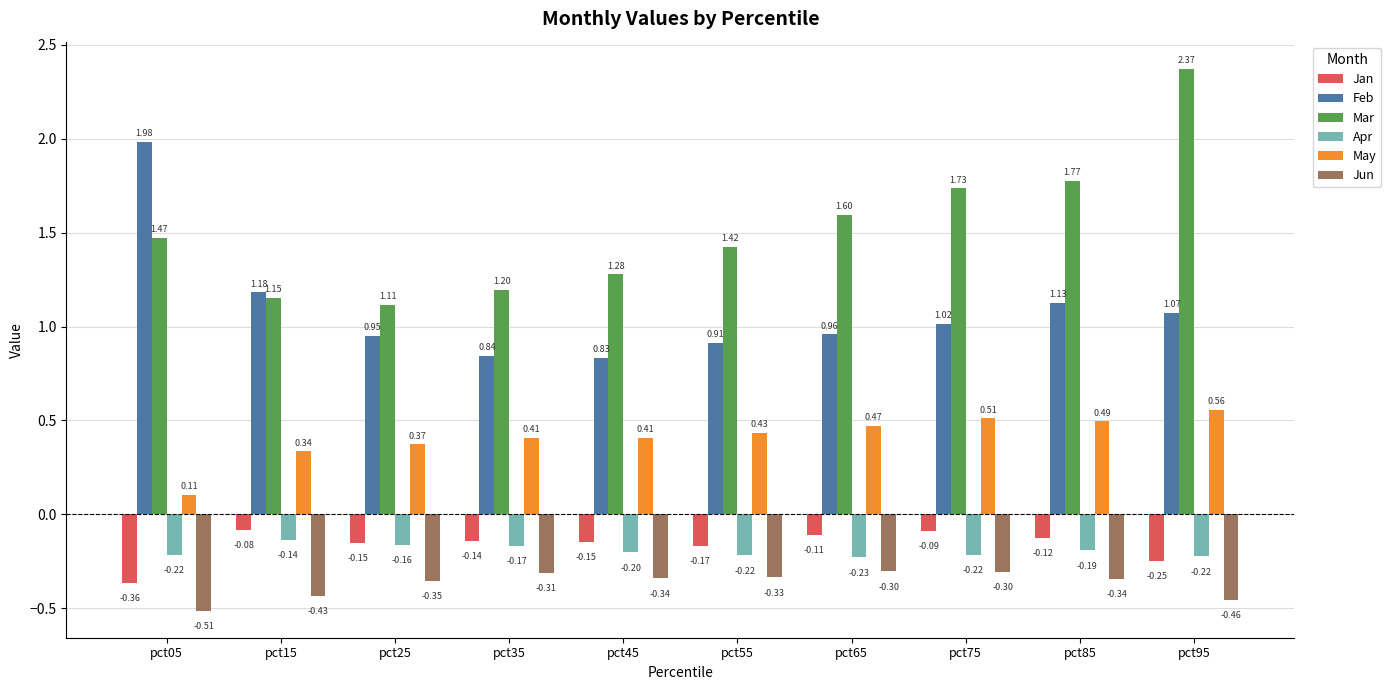

List the series in order of their peak value, highest first.

Mar, Feb, May, Jan, Apr, Jun